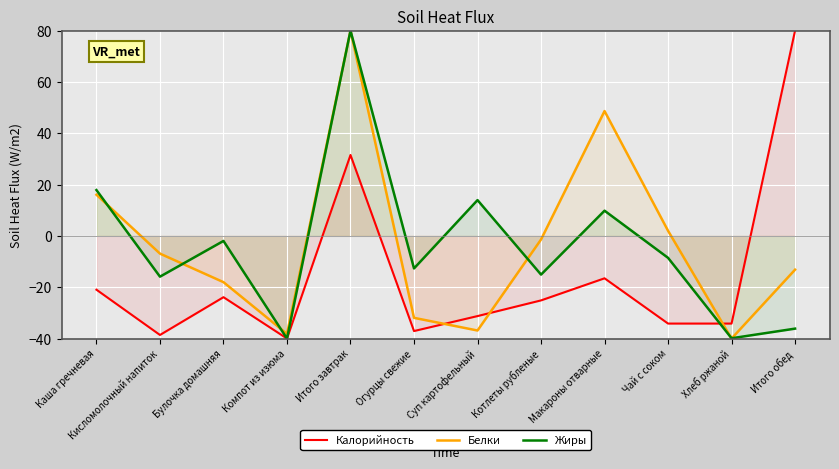

Count the number of categories in the chart.

12